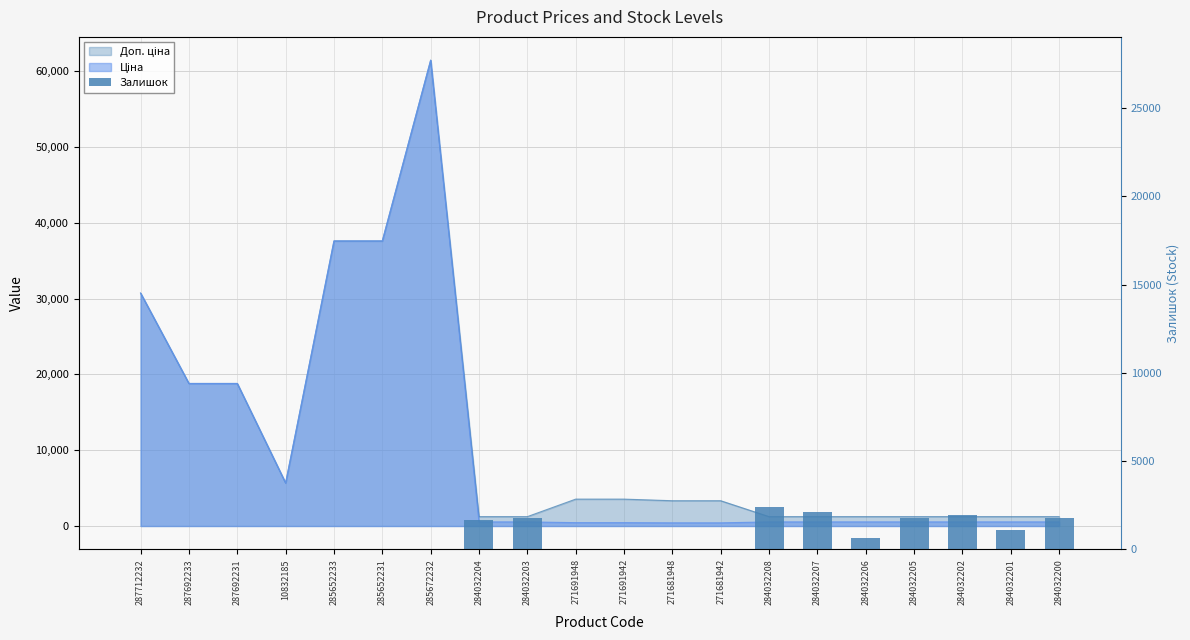

Rank the categories by value from lowest to highest.

287712232, 287692233, 287692231, 10832185, 271681942, 285652233, 271691942, 285672232, 271691948, 285652231, 271681948, 284032206, 284032201, 284032204, 284032200, 284032205, 284032203, 284032202, 284032207, 284032208